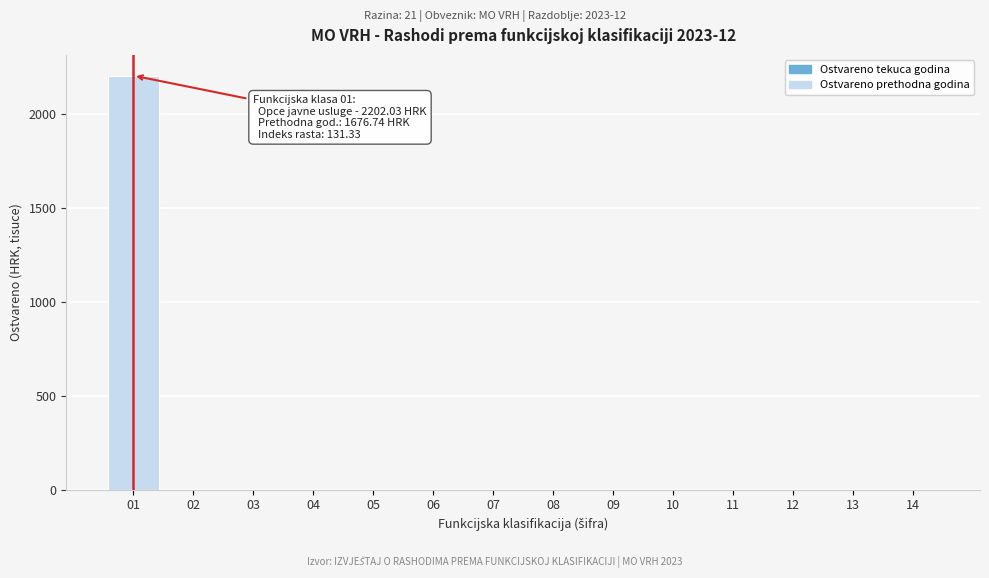

Reading left to right, list all the values displayed in this chart.

01=2202.0	02=0.0	03=0.0	04=0.0	05=0.0	06=0.0	07=0.0	08=0.0	09=0.0	10=0.0	11=0.0	12=0.0	13=0.0	14=0.0